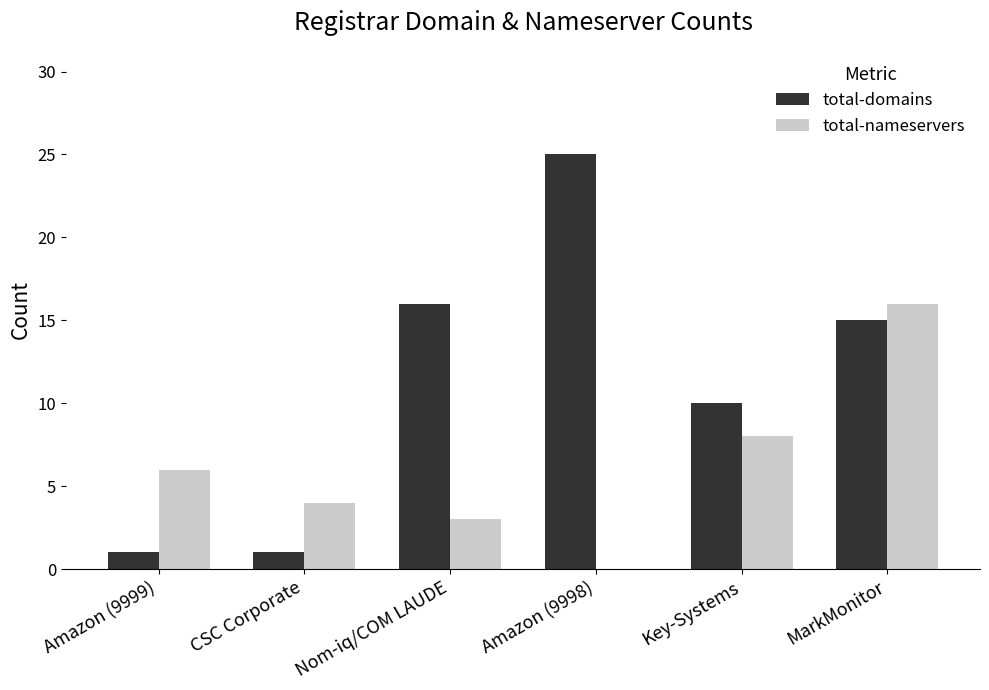

Which series has the largest range (max minus min)?

total-domains